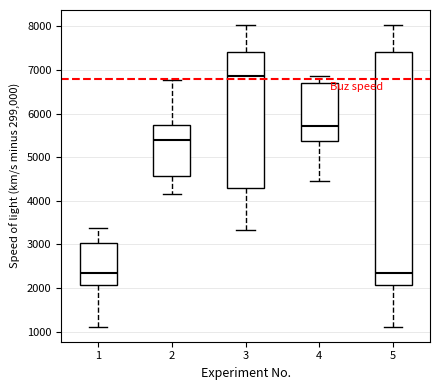

Reading left to right, transcribe this box plot: for each box, give where its median line is, the range the box spans, and where its two whiskers end, as read against the y-axis. The values are not printed on the chart, so give them approximately, as read against the axis.

1: median 2300, box 2100 to 3000, whiskers 1100 to 3400
2: median 5400, box 4600 to 5700, whiskers 4200 to 6800
3: median 6900, box 4300 to 7400, whiskers 3300 to 8000
4: median 5700, box 5400 to 6700, whiskers 4400 to 6900
5: median 2300, box 2100 to 7400, whiskers 1100 to 8000